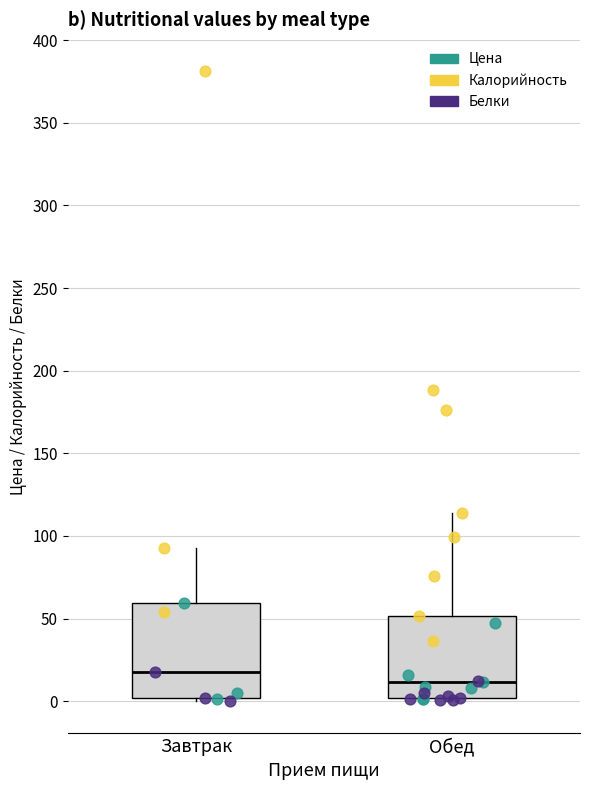

Reading left to right, transcribe this box plot: for each box, give where its median line is, the range the box spans, and where its two whiskers end, as read against the y-axis. The values are not printed on the chart, so give them approximately, as read against the axis.

Завтрак: median 20, box 0 to 60, whiskers 0 (just below the box's lower edge) to 95
Обед: median 10, box 0 to 50, whiskers 0 to 115